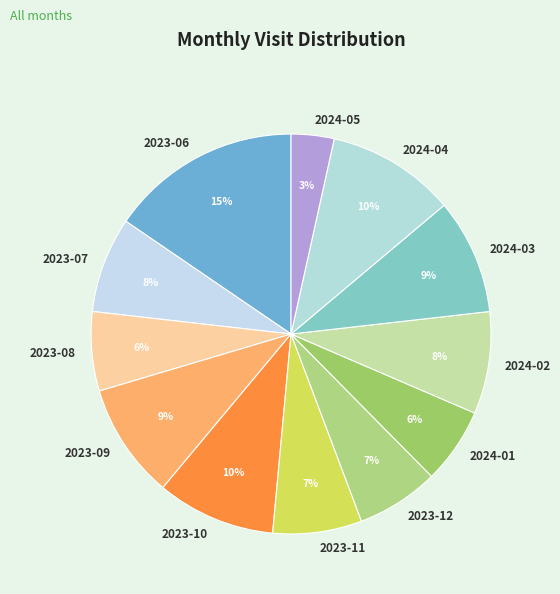

To the nearest percent, what is the combined percentage of 2023-11 and 2024-02?

15%